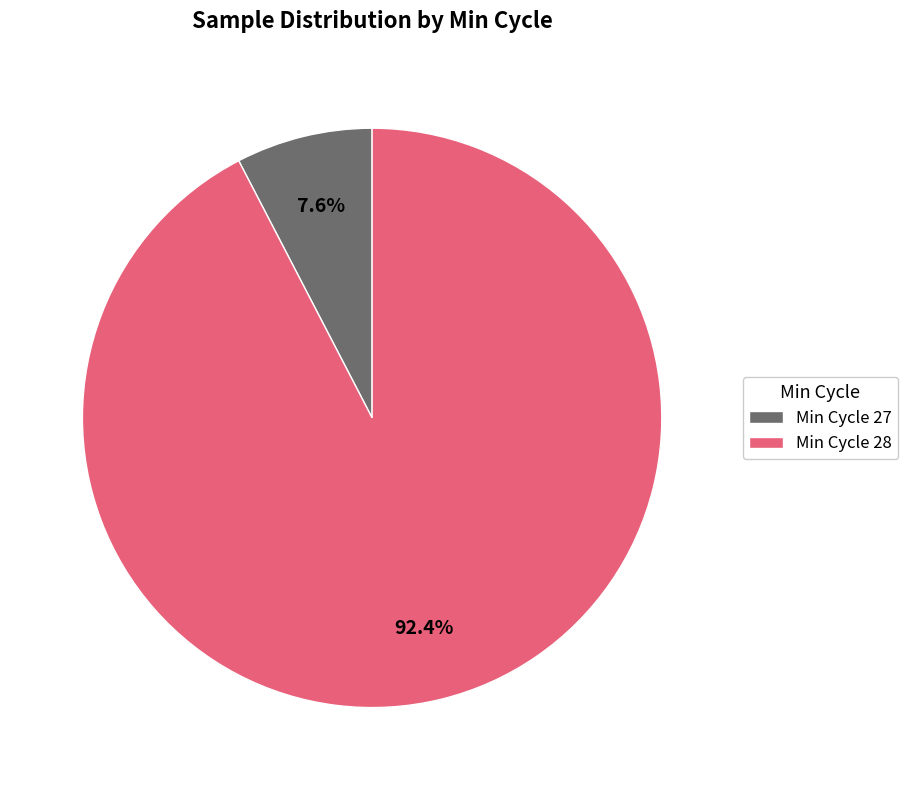

Which has a higher value, Min Cycle 28 or Min Cycle 27?

Min Cycle 28